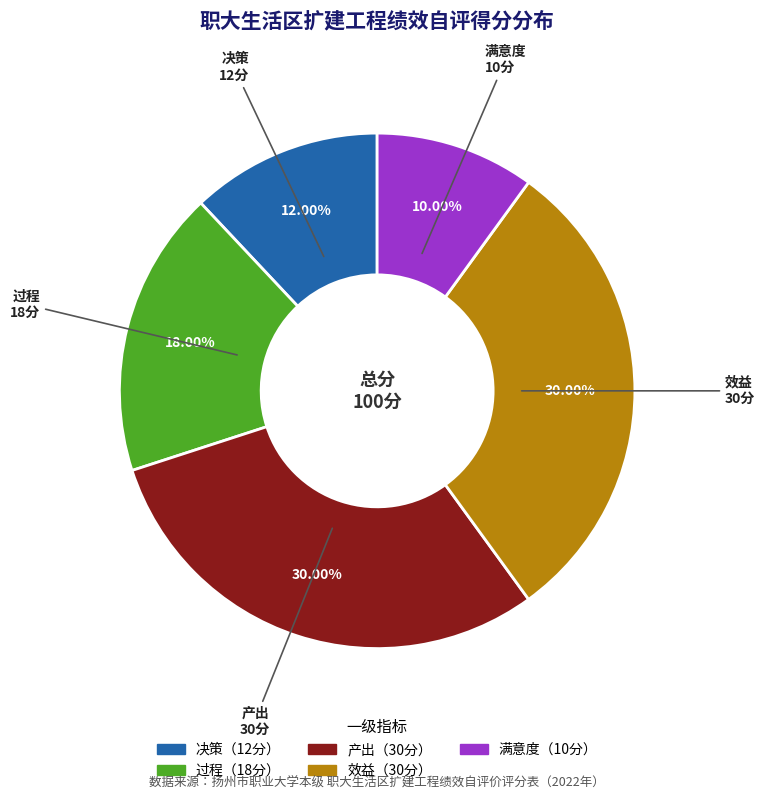

Is there a majority slice in this chart?

No